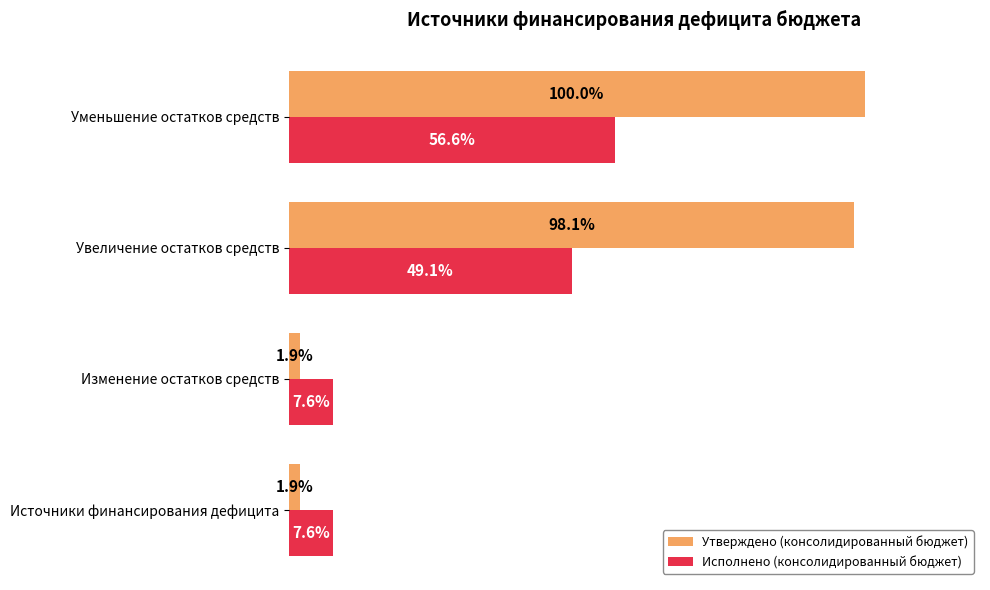

Where is Исполнено (консолидированный бюджет) nearest to the value 32?

Увеличение остатков средств